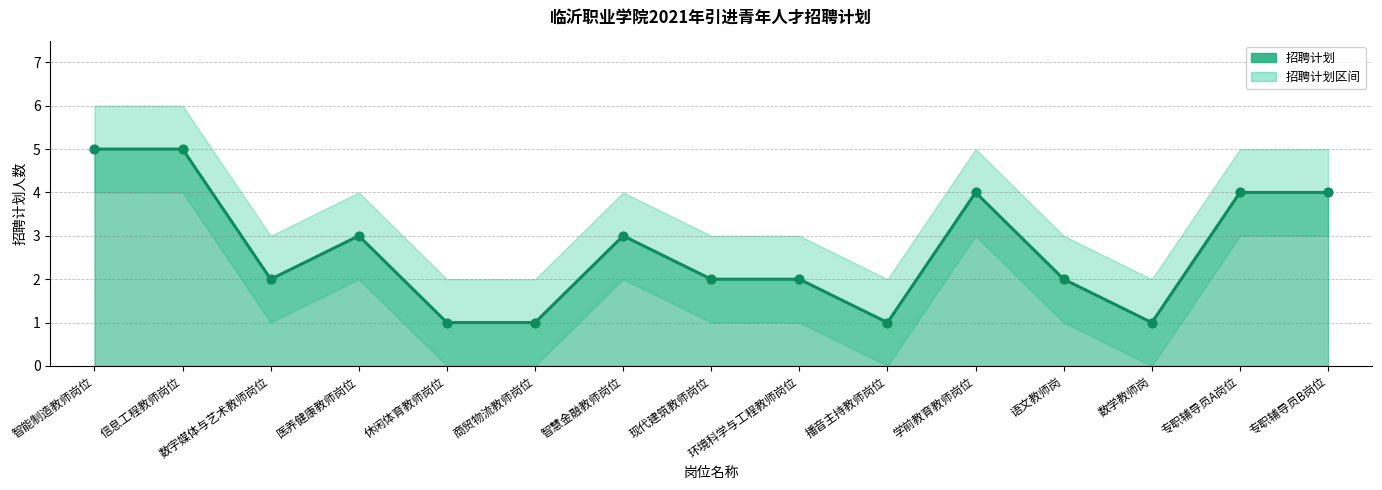

Between 智慧金融教师岗位 and 专职辅导员B岗位, which is larger?

专职辅导员B岗位